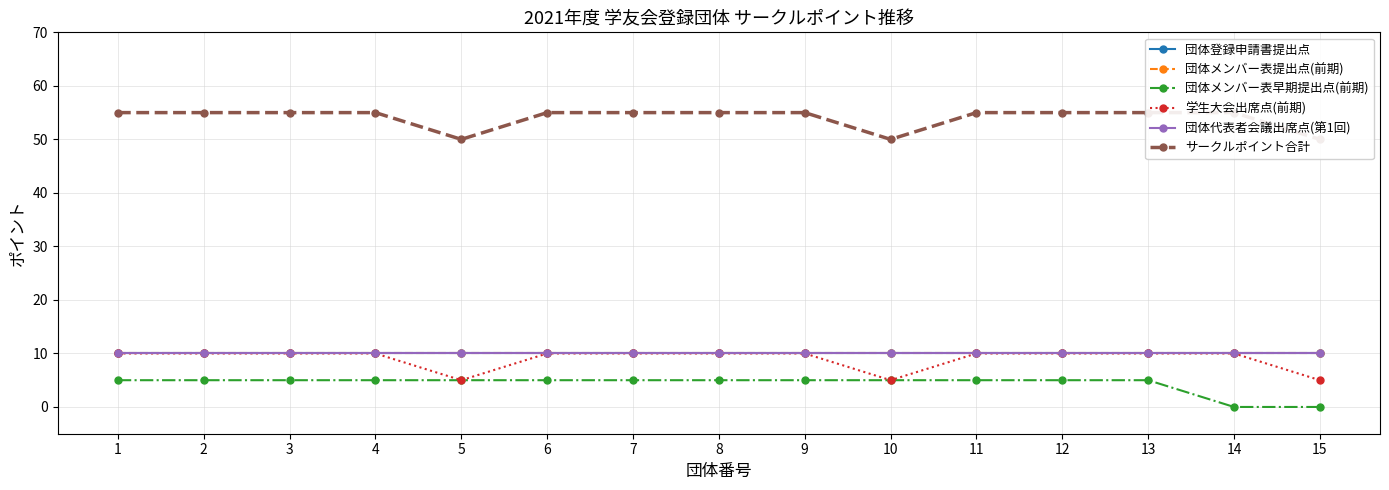

Is it true that サークルポイント合計 equals 17 at 13?

False